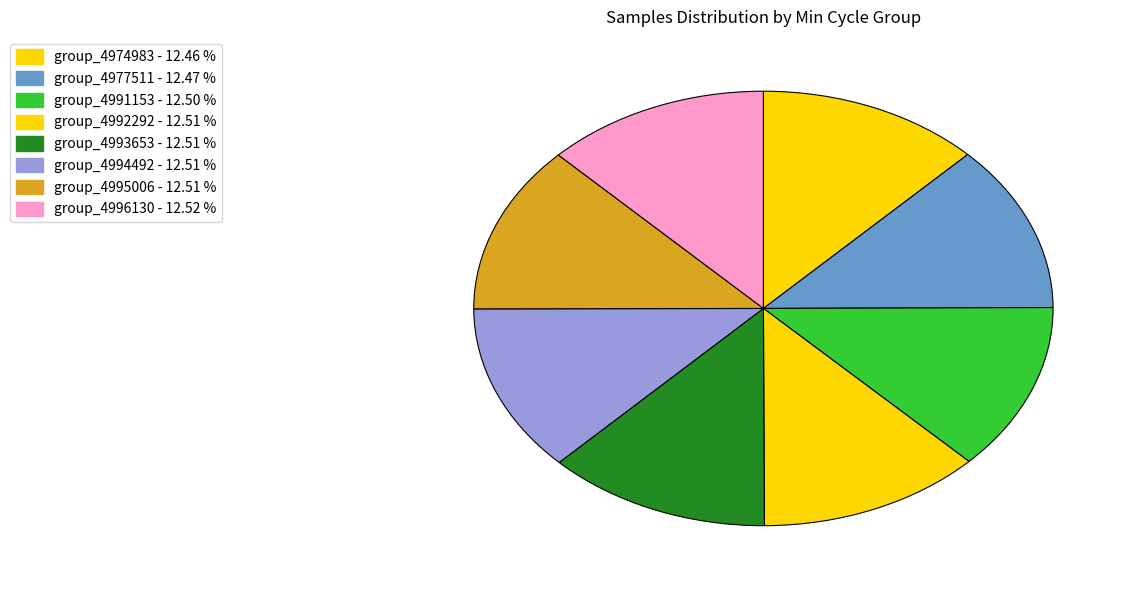

Count the number of slices in the pie.

8